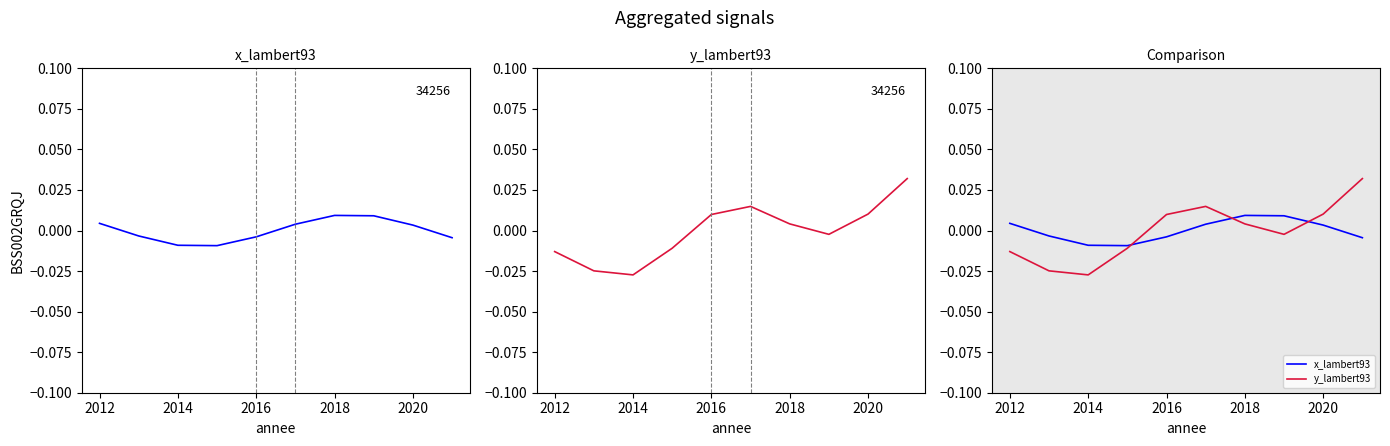

How many data points in y_lambert93 are above 0?

5